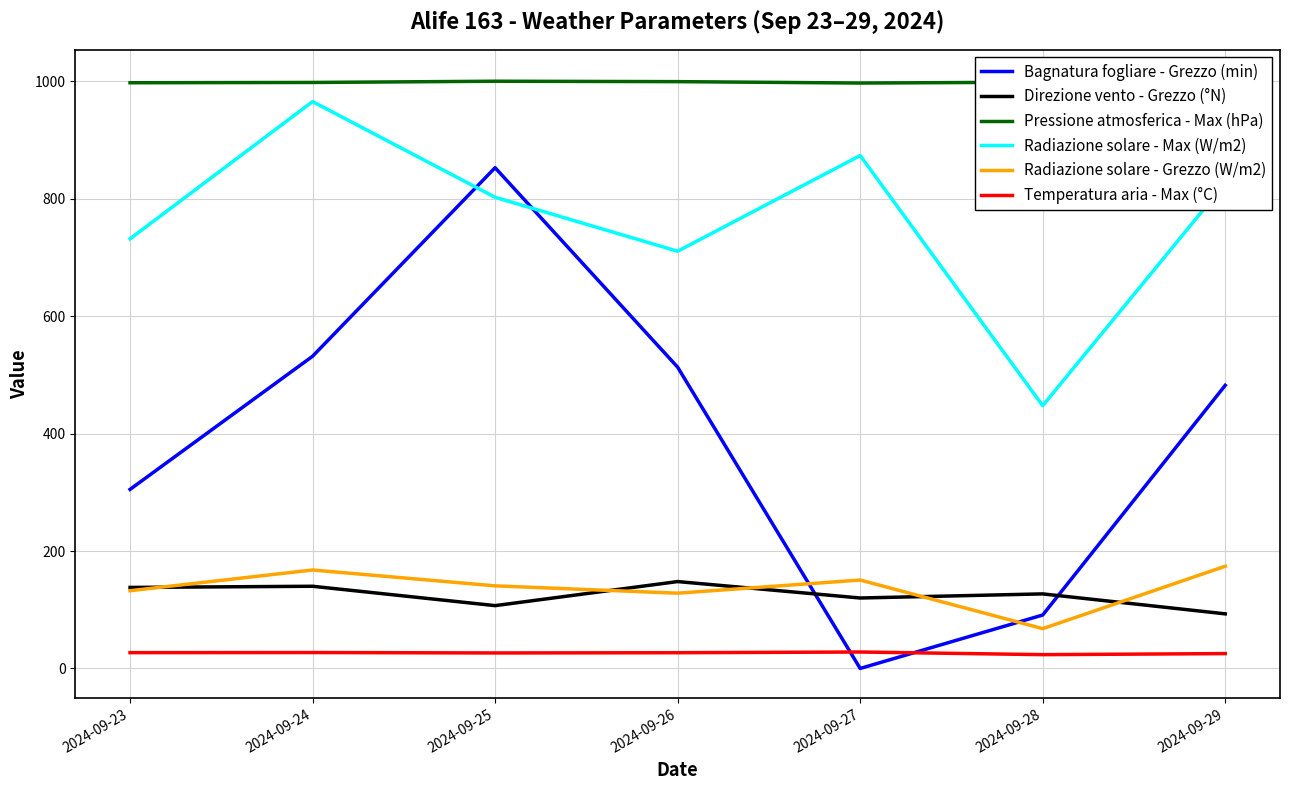

What is the sum of all Radiazione solare - Max (W/m2) values?

5358.9